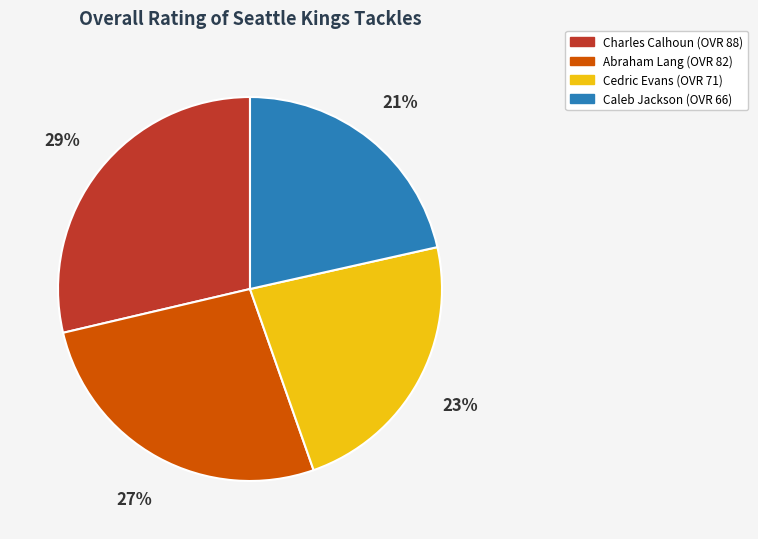

What percentage is the Abraham slice, to the nearest percent?

27%